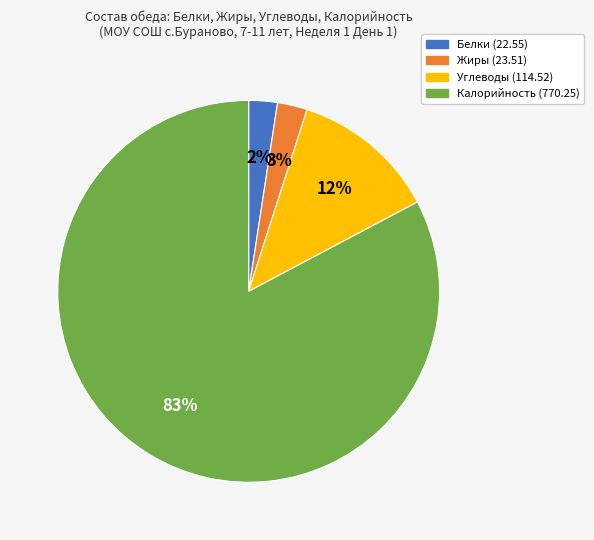

Between Белки and Калорийность, which is larger?

Калорийность